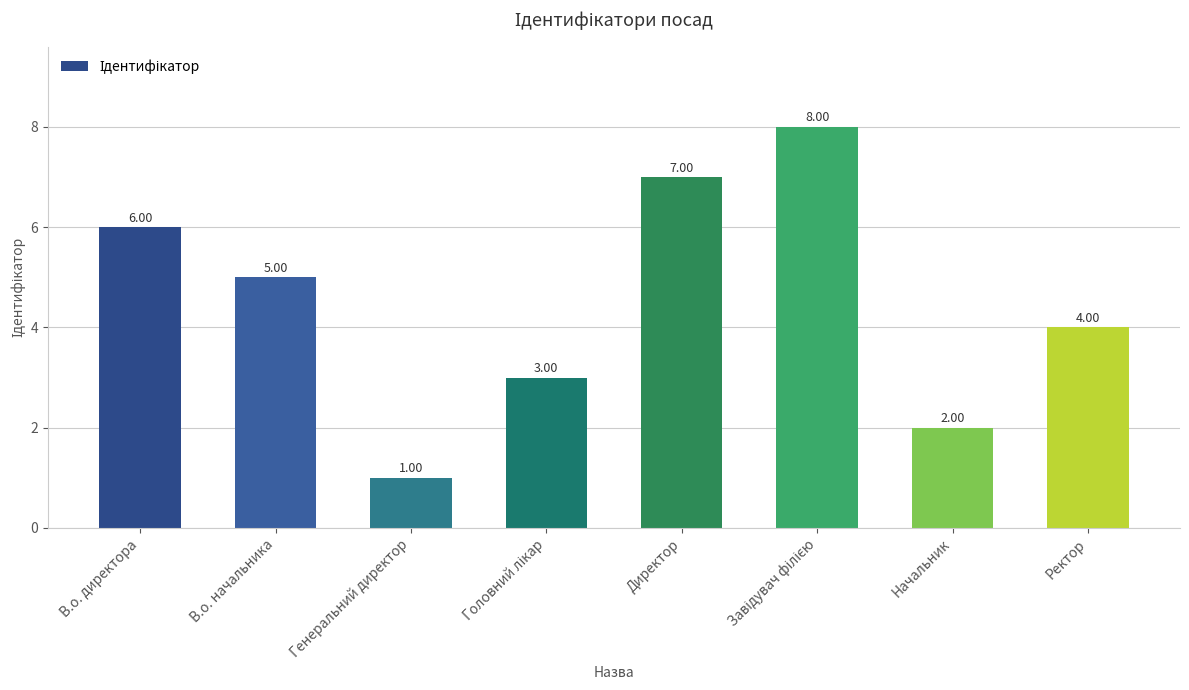

What is the minimum value shown in the chart?

1